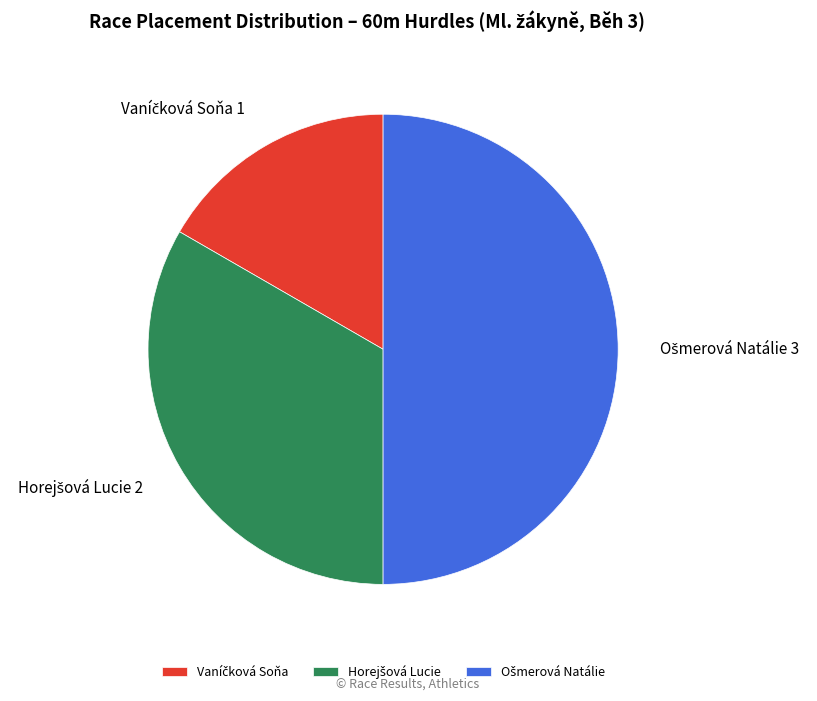

True or false: Vaníčková Soňa accounts for 17% of the total.

True